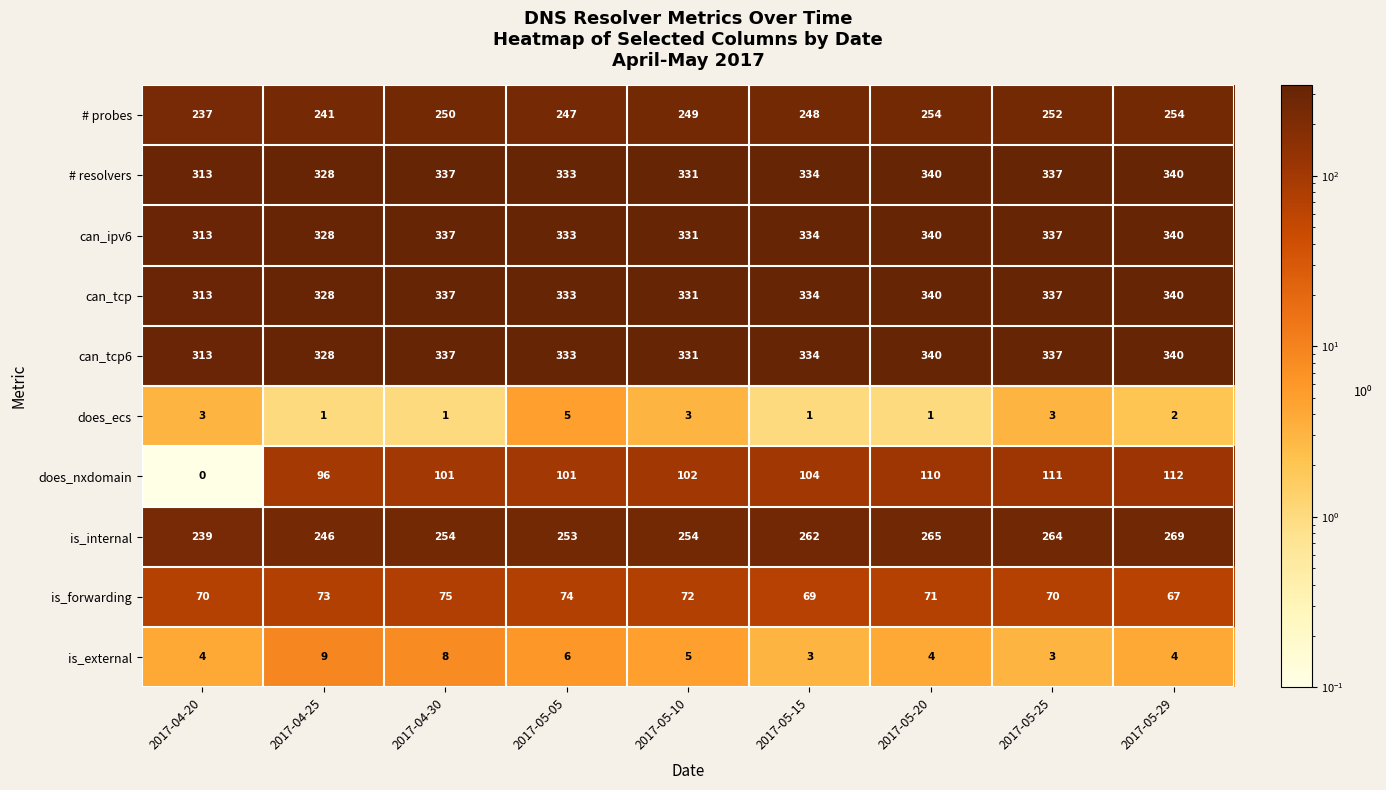

What is the average value of the is_forwarding series?

71